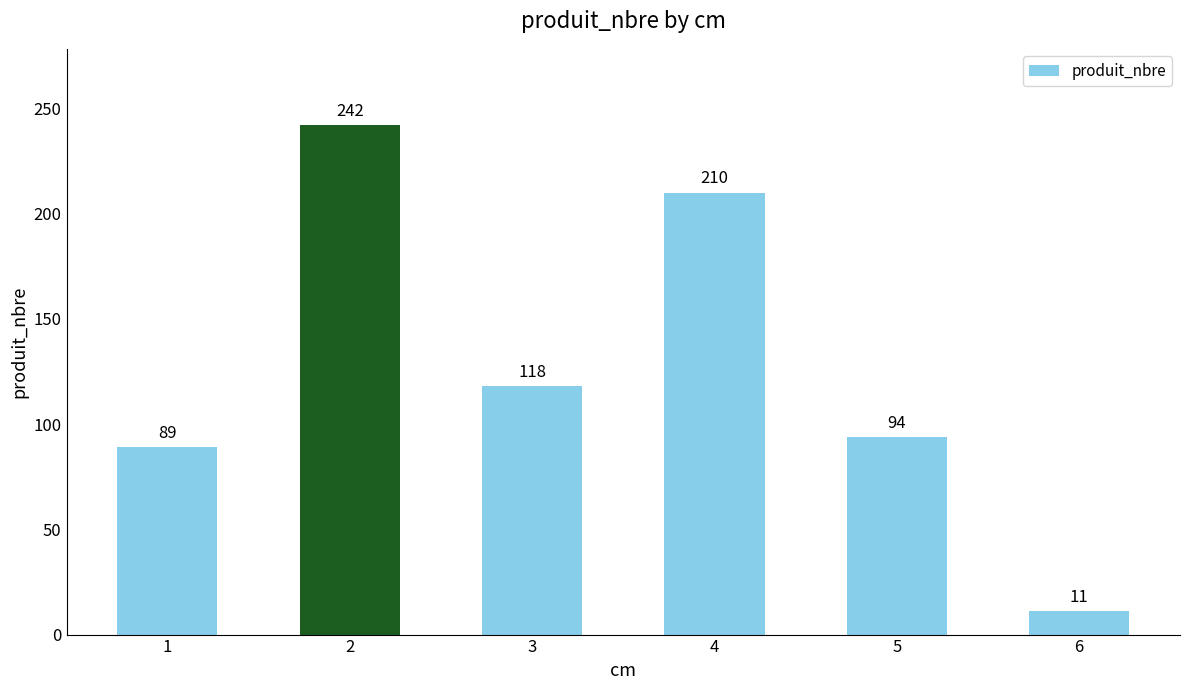

Reading left to right, extract all data points from this chart.

1=89	2=242	3=118	4=210	5=94	6=11